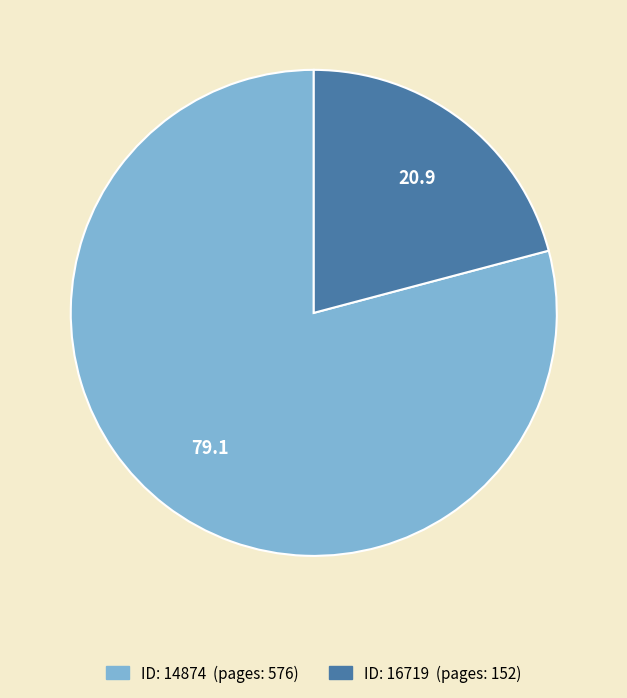

Is there any slice that represents more than half of the pie?

Yes